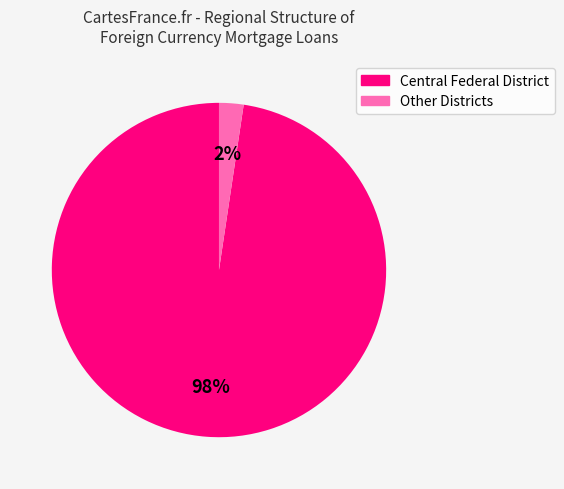

Is there a majority slice in this chart?

Yes